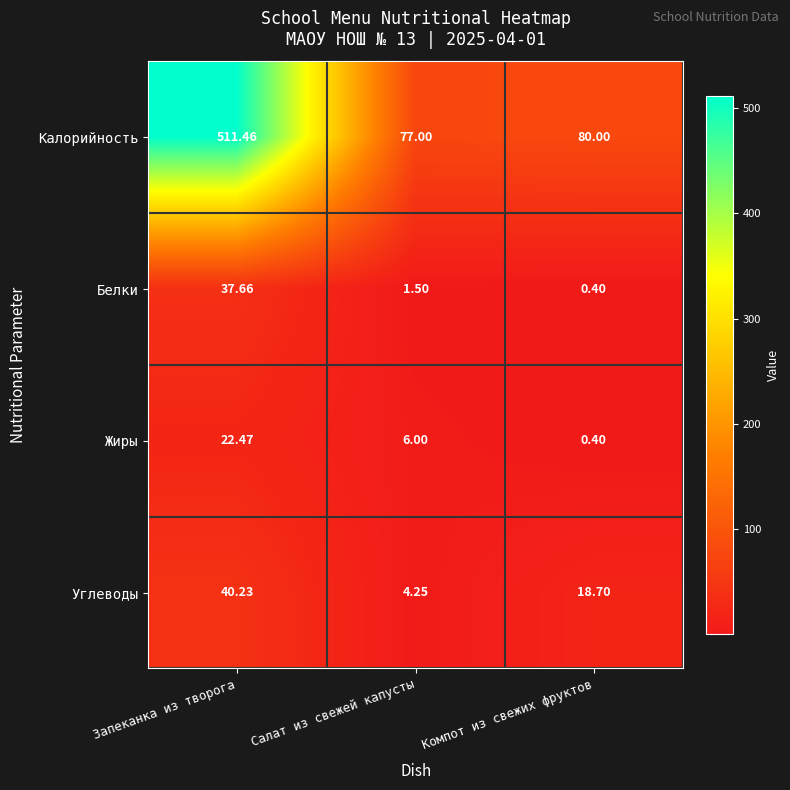

Where is Белки nearest to the value 19?

Салат из свежей капусты